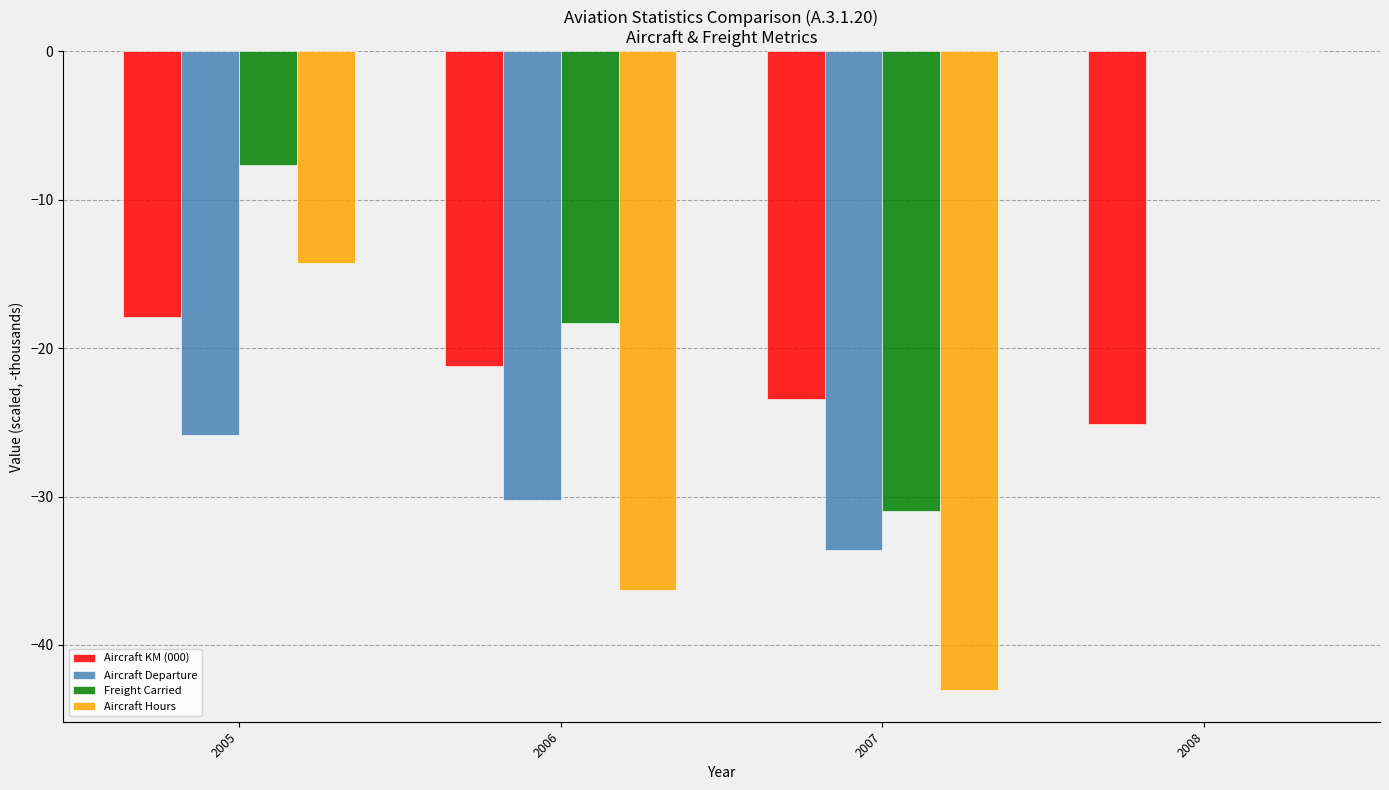

Which category has the highest value across all series?

2008